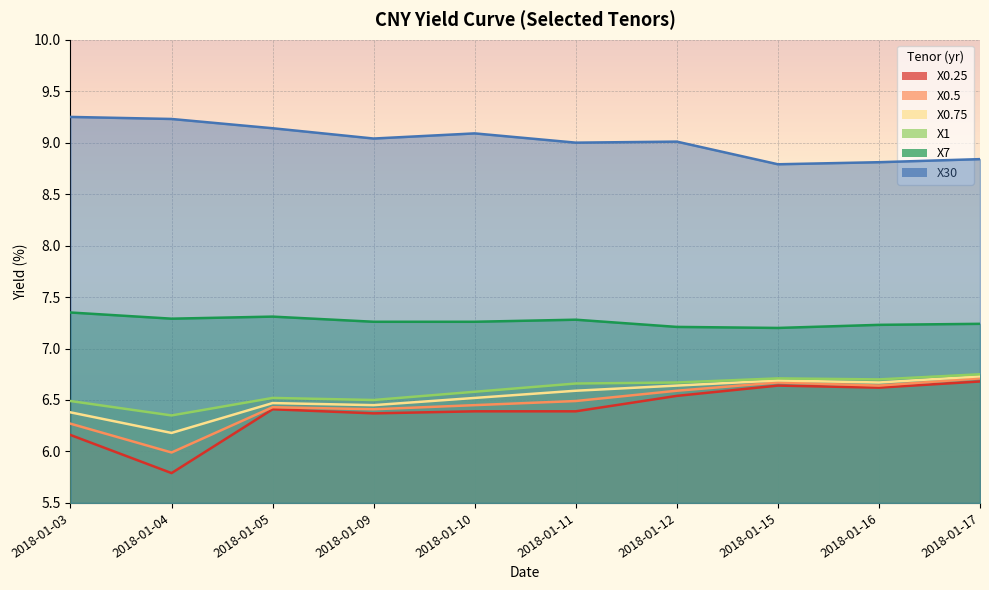

What is the value of the X0.5 point at the 9th from the left?

6.6